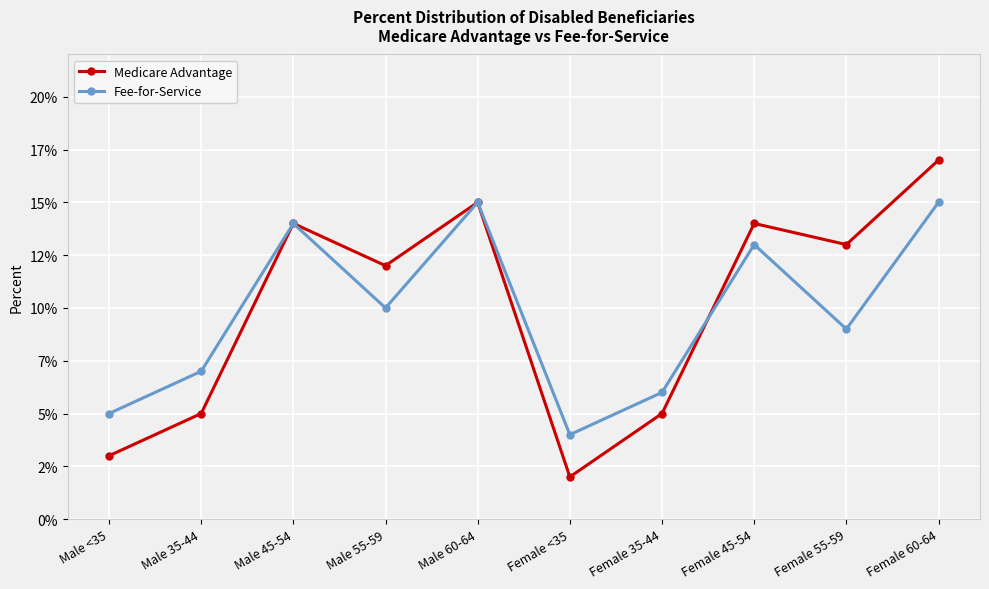

At how many categories does at least one series exceed 3?

10